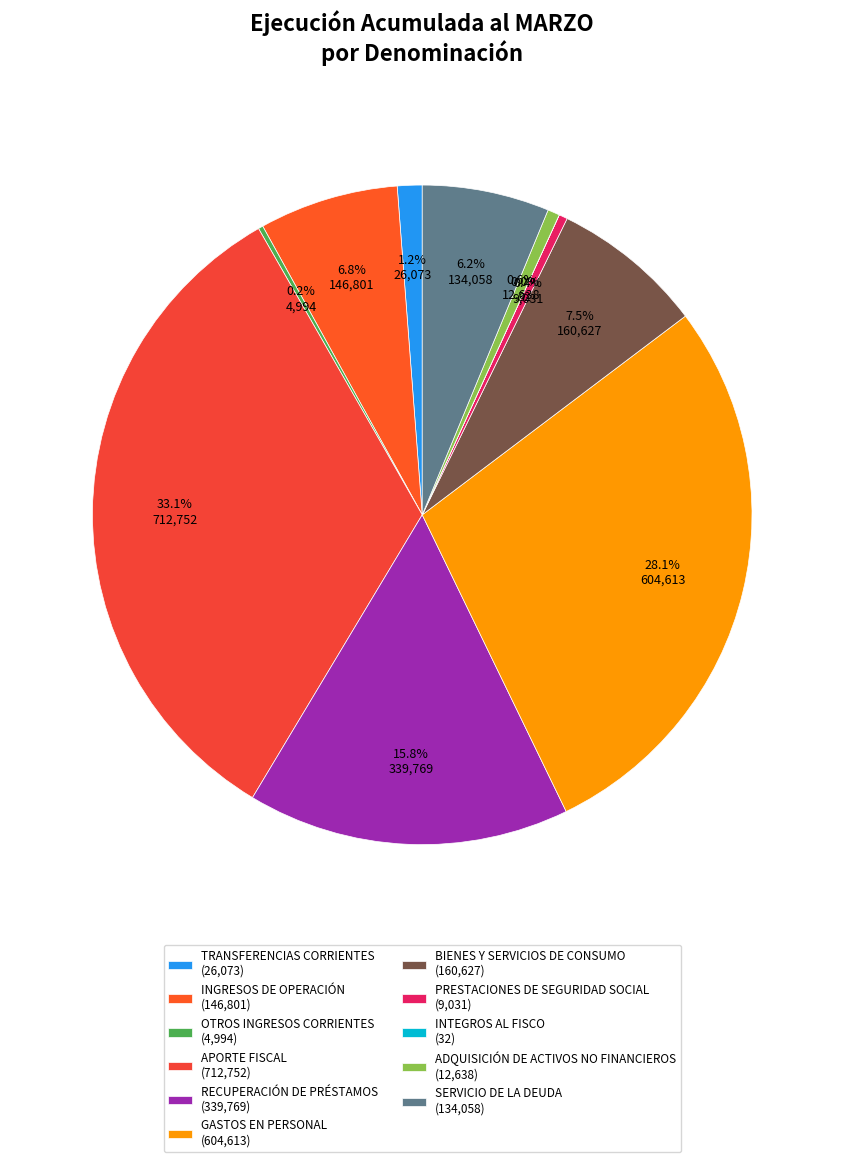

Does any single category account for the majority?

No